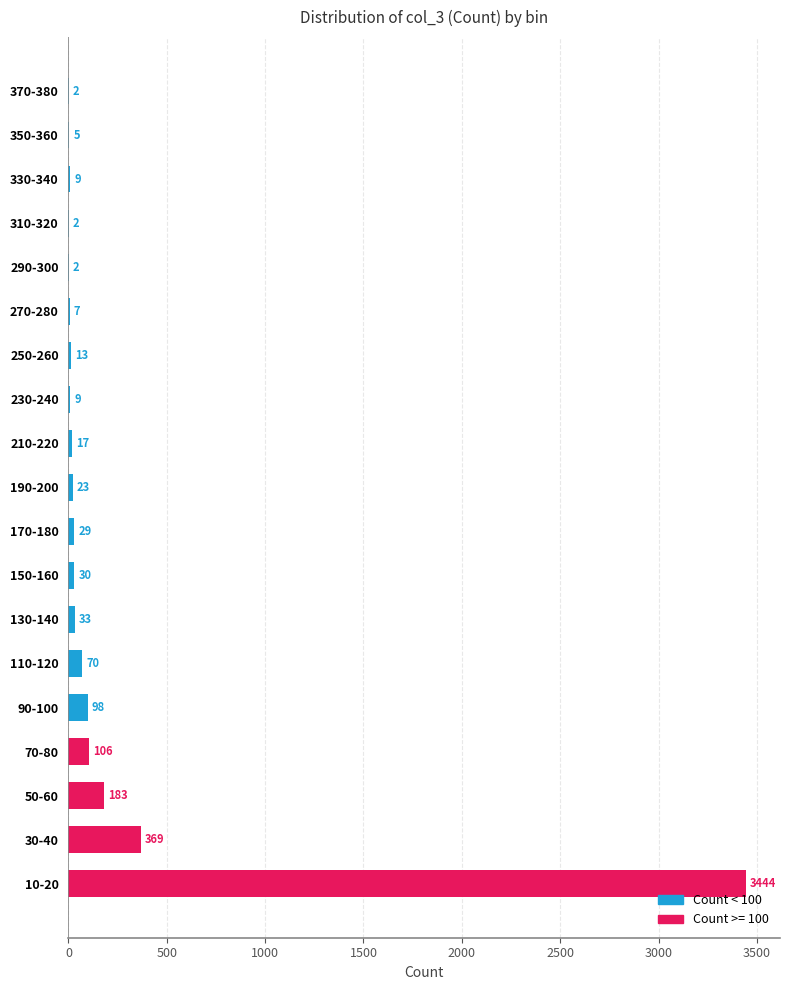

What is the sum of all values?

4451